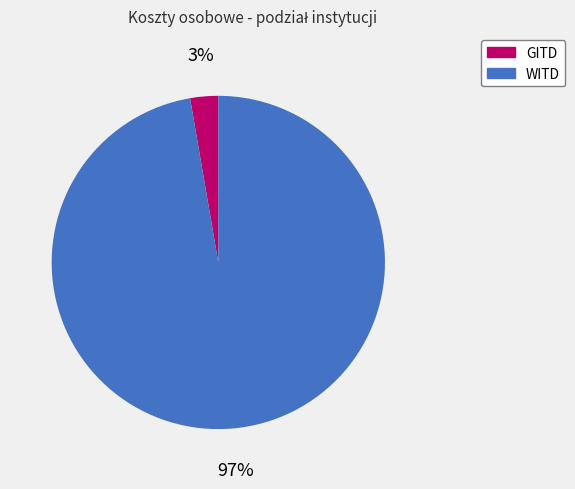

Which category has the smallest portion of the pie?

GITD